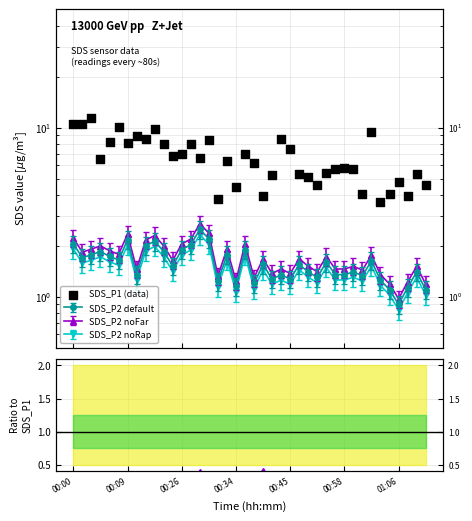

At which category is the sum across all series the highest?

00:26